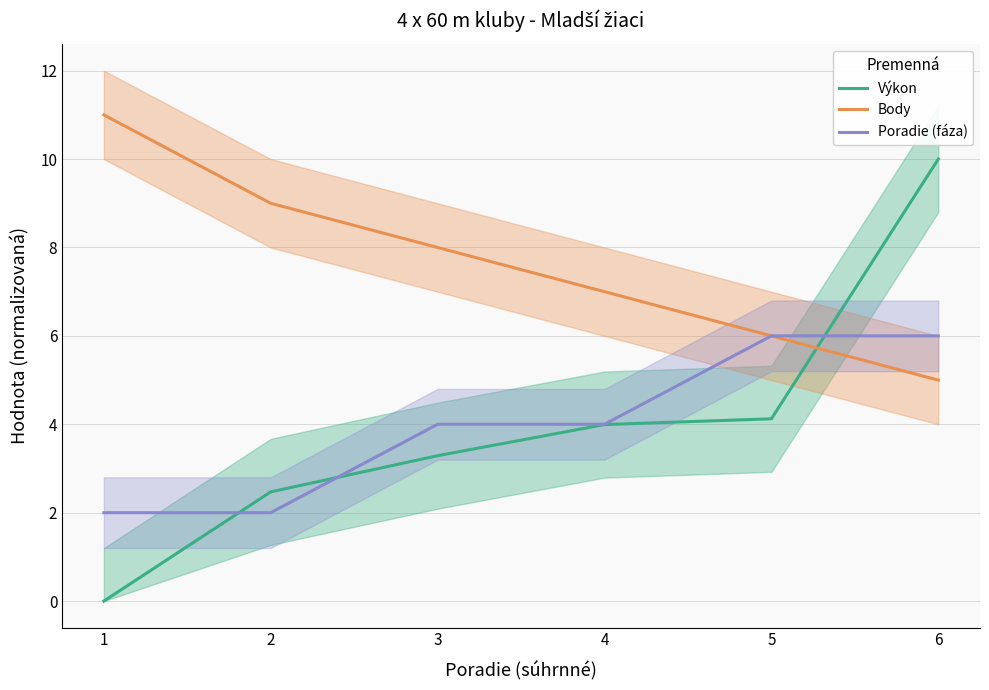

What are all the series names shown in the legend?

Výkon, Body, Poradie (fáza)